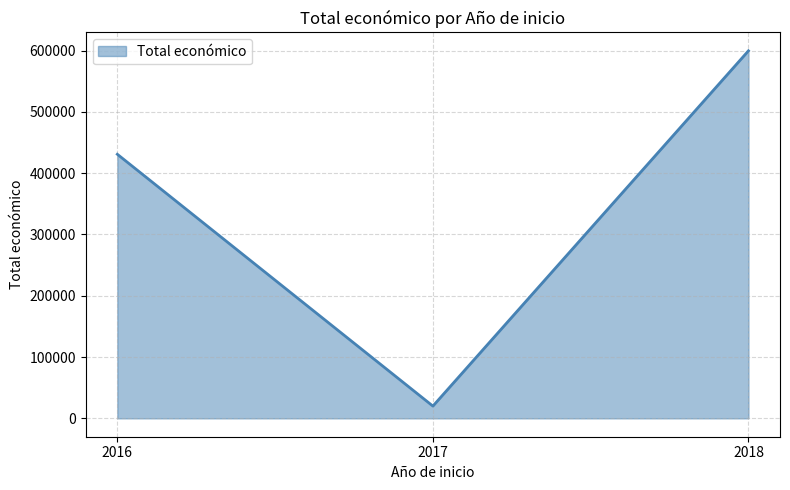

What is the average value?

350090